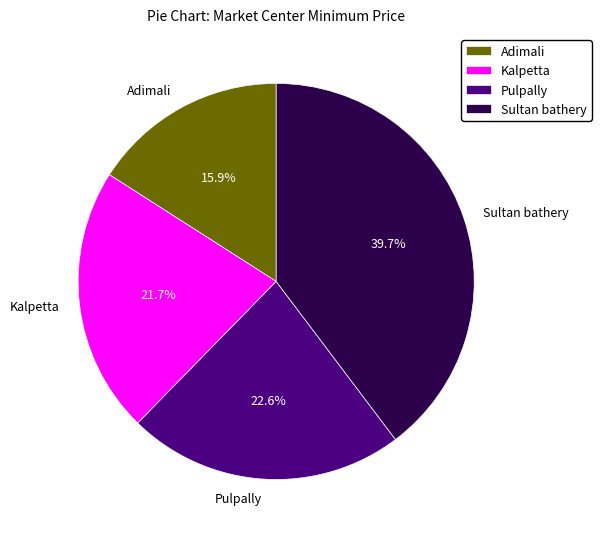

Is it true that Sultan bathery is 40% of the pie?

True